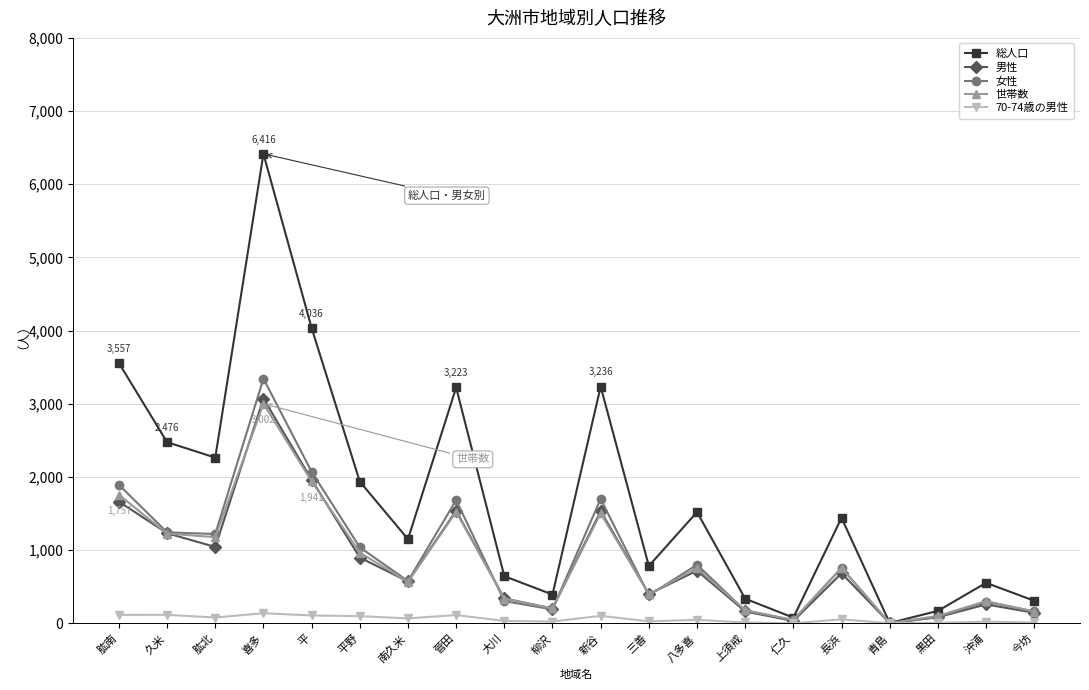

Is the value of 世帯数 at 沖浦 greater than the value of 女性 at 仁久?

Yes